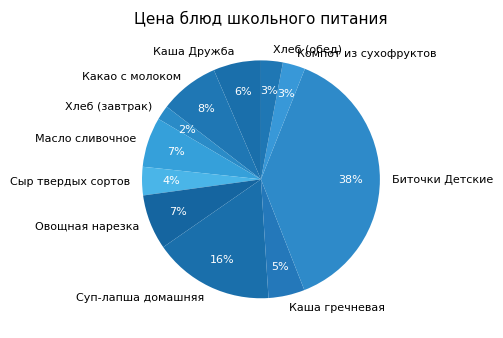

Is there a majority slice in this chart?

No